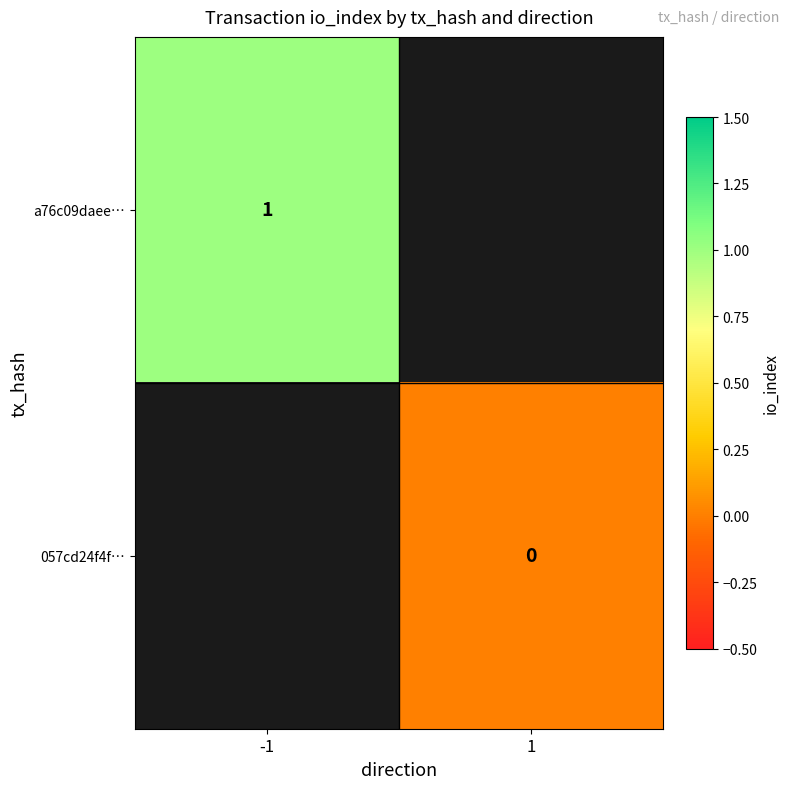

True or false: a76c09daee… has a value of 1 at -1.

True